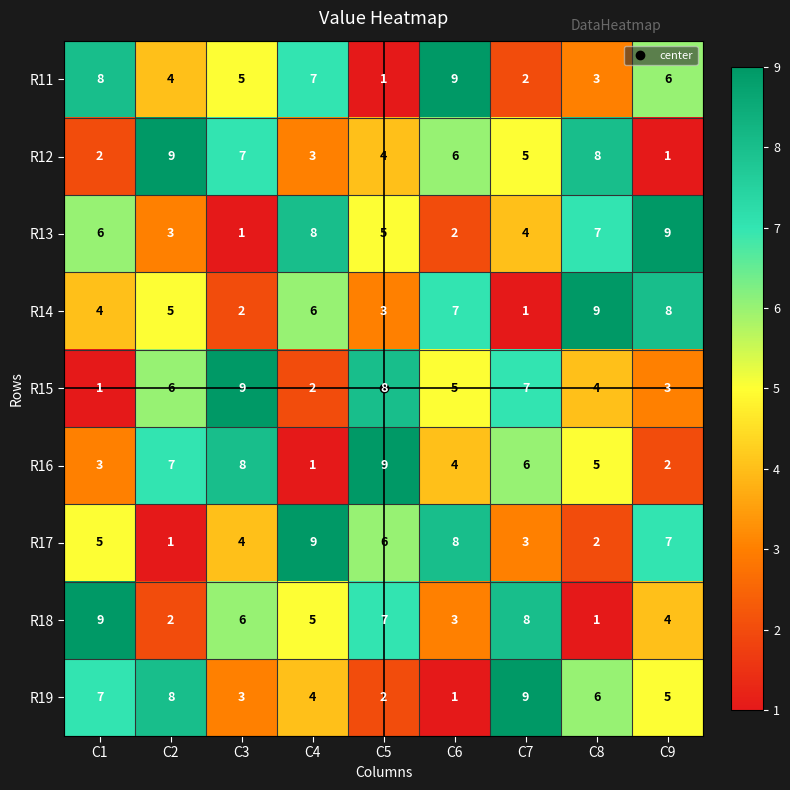

What is the minimum value shown in the chart?

1